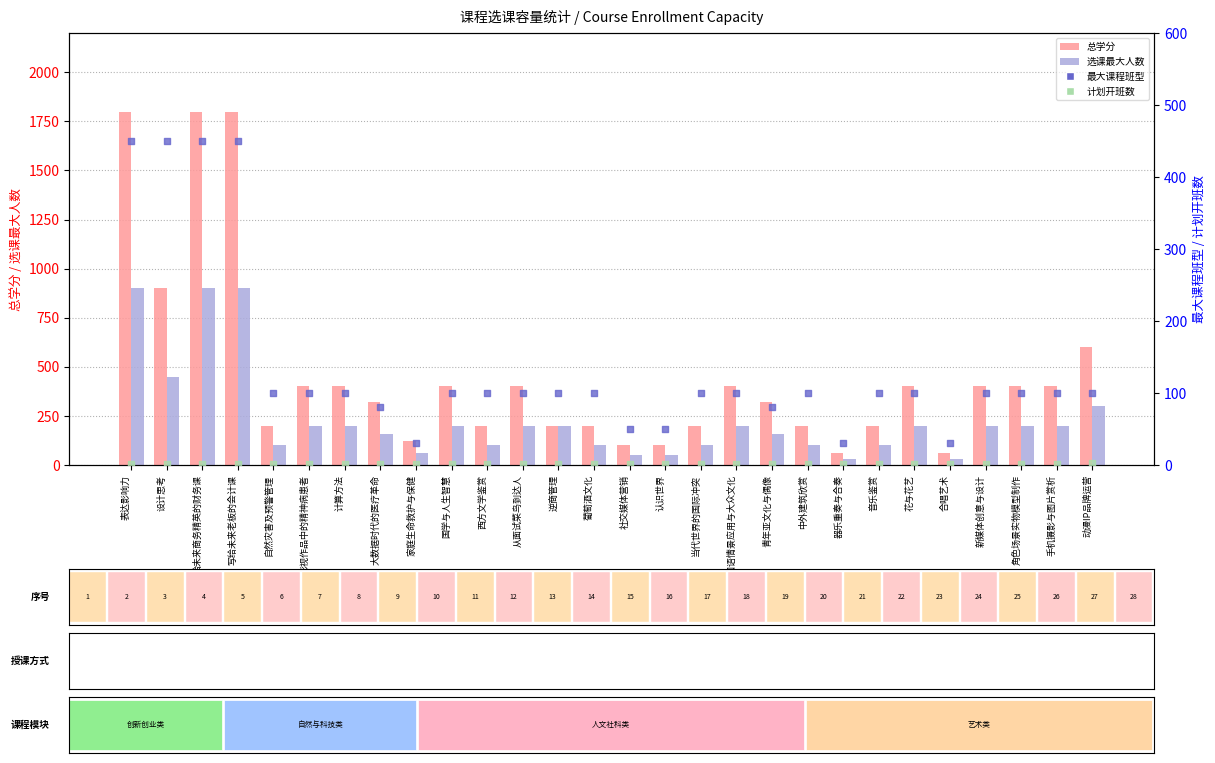

What are all the series names shown in the legend?

总学分, 选课最大人数, 最大课程班型, 计划开班数